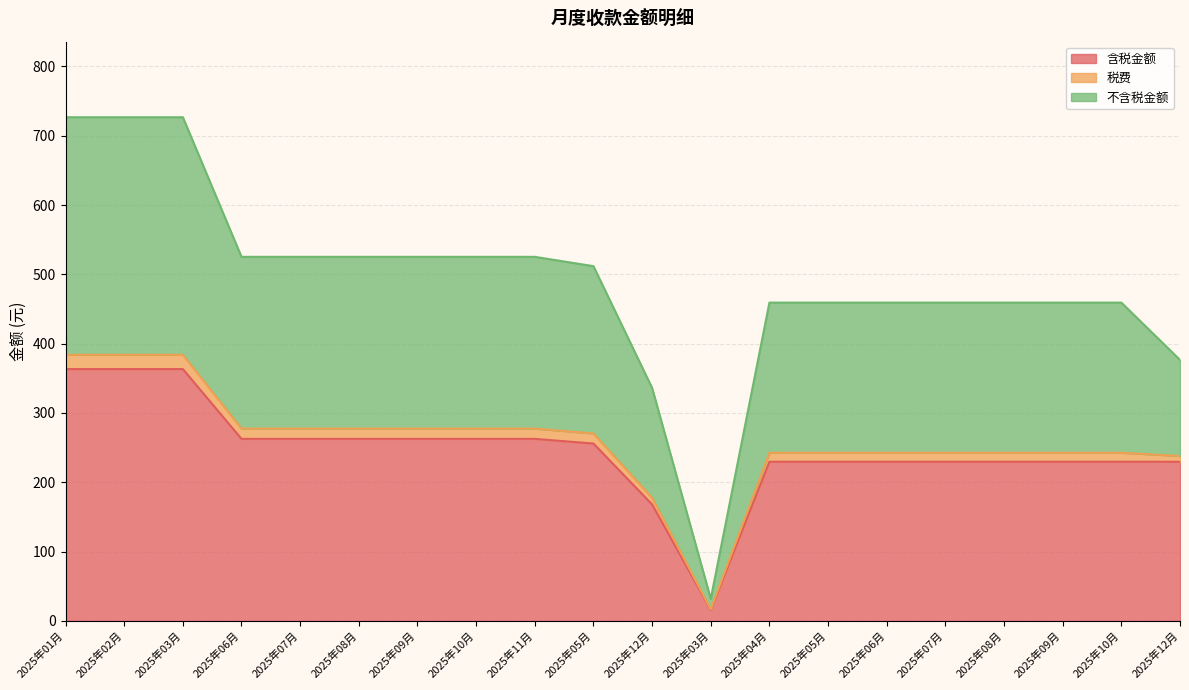

What are all the series names shown in the legend?

含税金额, 税费, 不含税金额